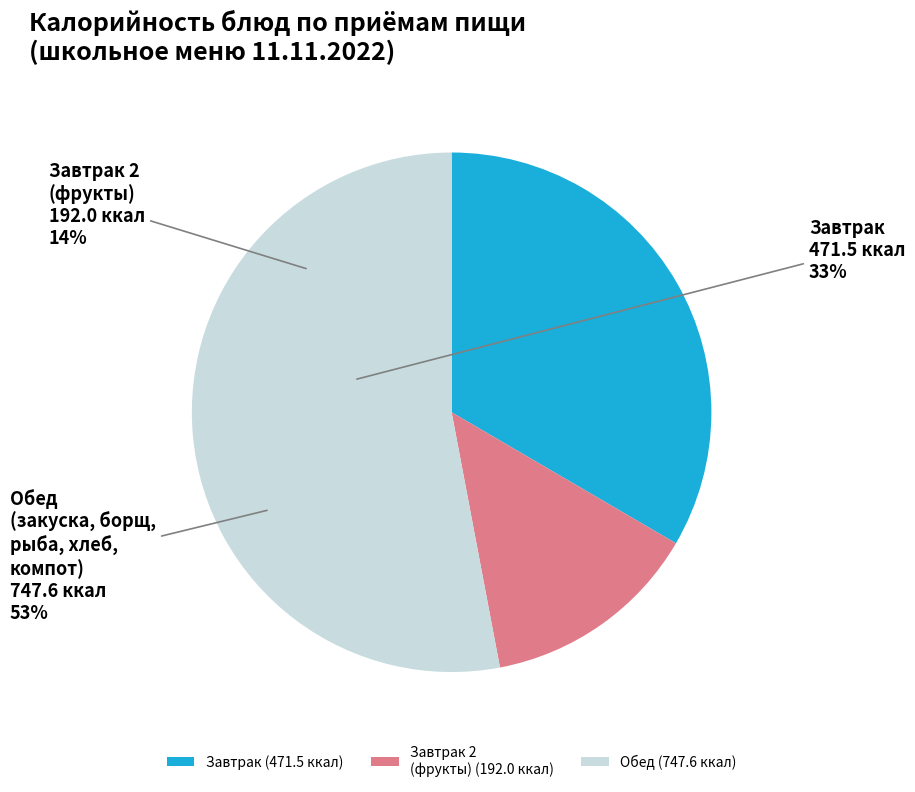

Do Обед and Завтрак 2 (фрукты) together represent more than half of the pie?

Yes